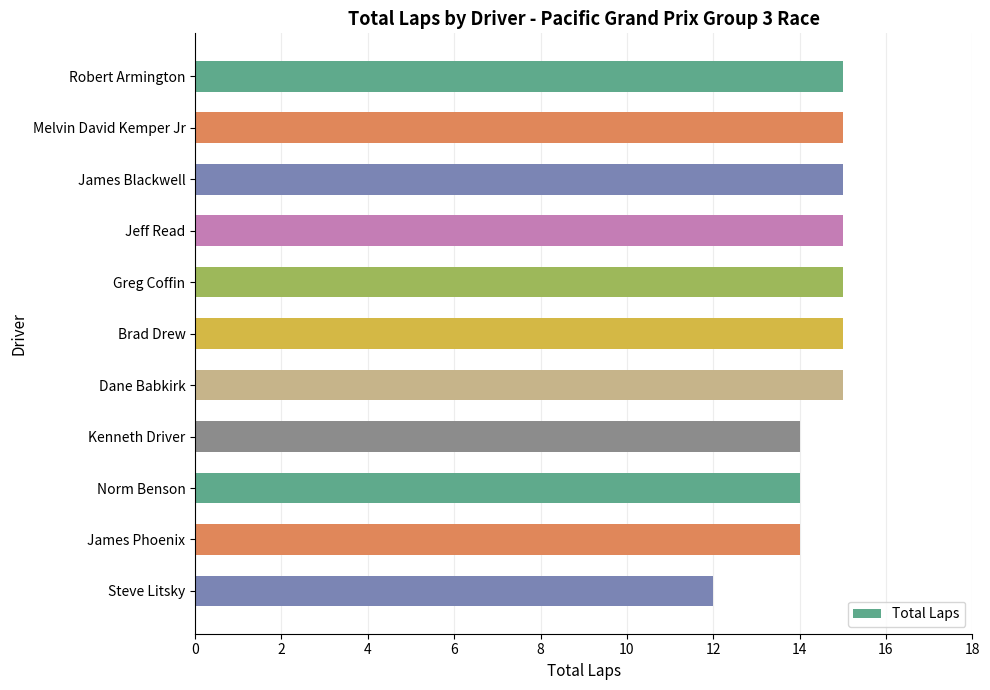

Does the chart contain stacked bars?

No